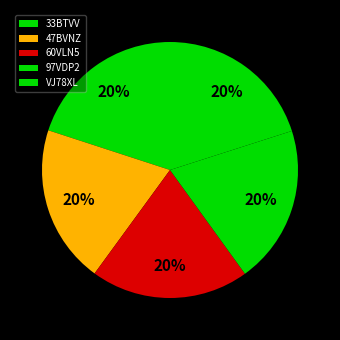

How many slices are in this pie chart?

5